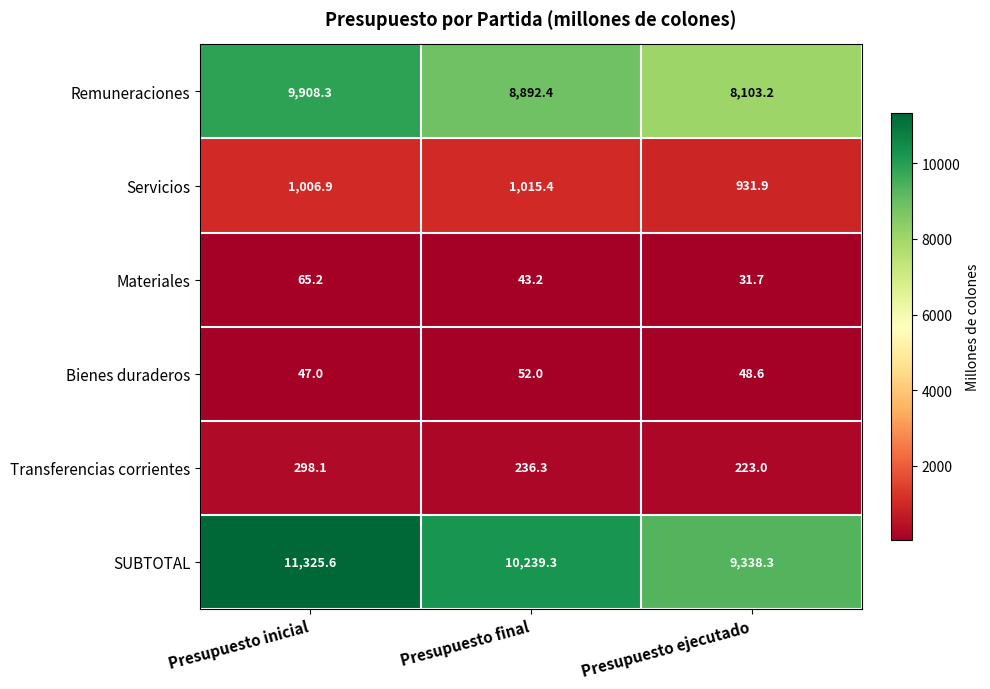

List the series in order of their peak value, highest first.

SUBTOTAL, Remuneraciones, Servicios, Transferencias corrientes, Materiales, Bienes duraderos